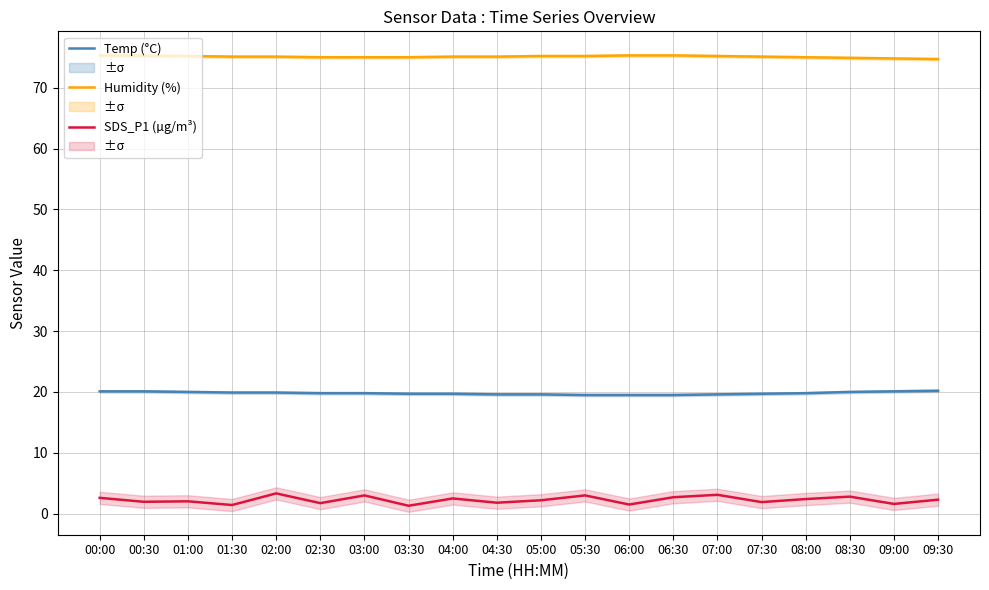

Is it true that SDS_P1 (µg/m³) equals 2.4 at 02:30?

False